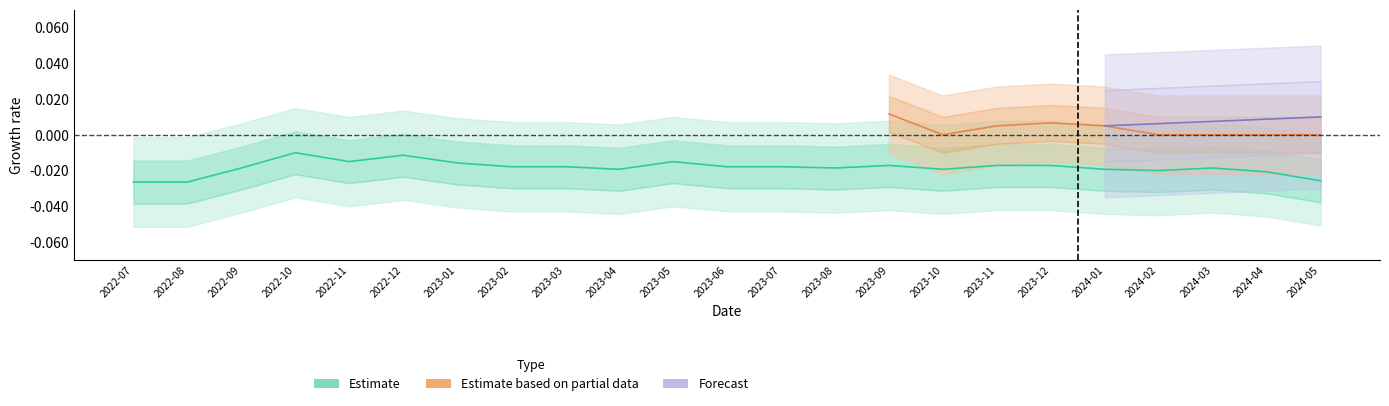

Rank the categories by value from lowest to highest.

2022-07, 2022-08, 2024-05, 2024-04, 2024-02, 2023-04, 2023-10, 2024-01, 2022-09, 2023-08, 2024-03, 2023-02, 2023-03, 2023-06, 2023-07, 2023-09, 2023-11, 2023-12, 2023-01, 2022-11, 2023-05, 2022-12, 2022-10